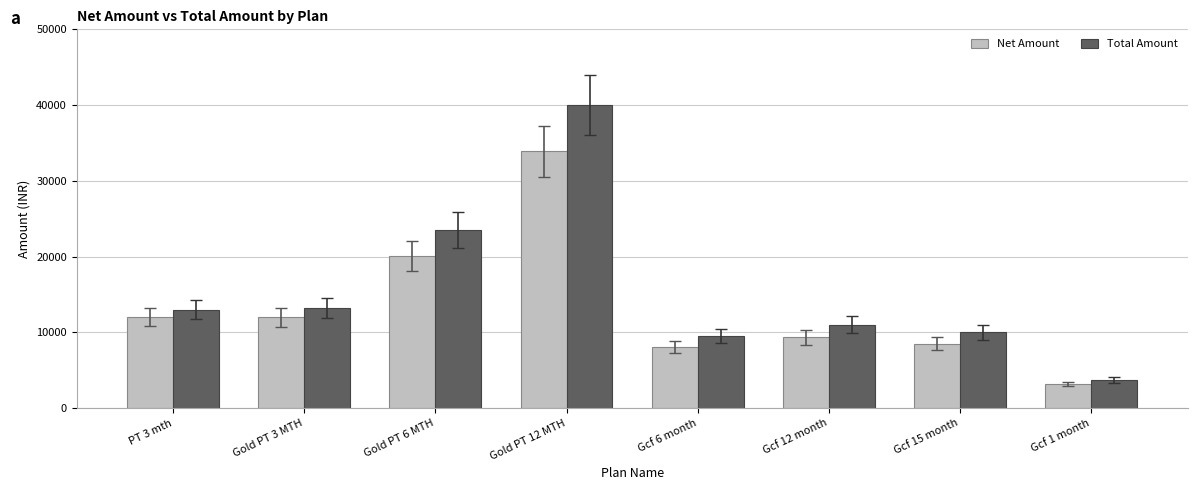

Are the bars horizontal?

No